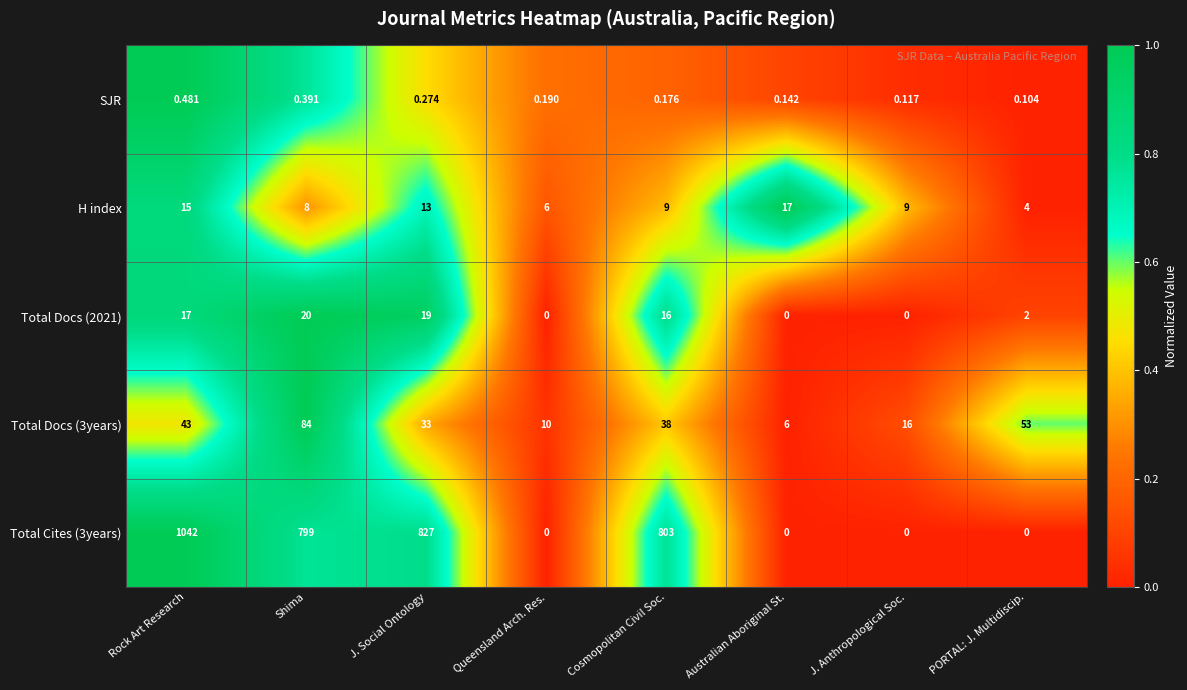

At which category is the sum across all series the highest?

Rock Art Research